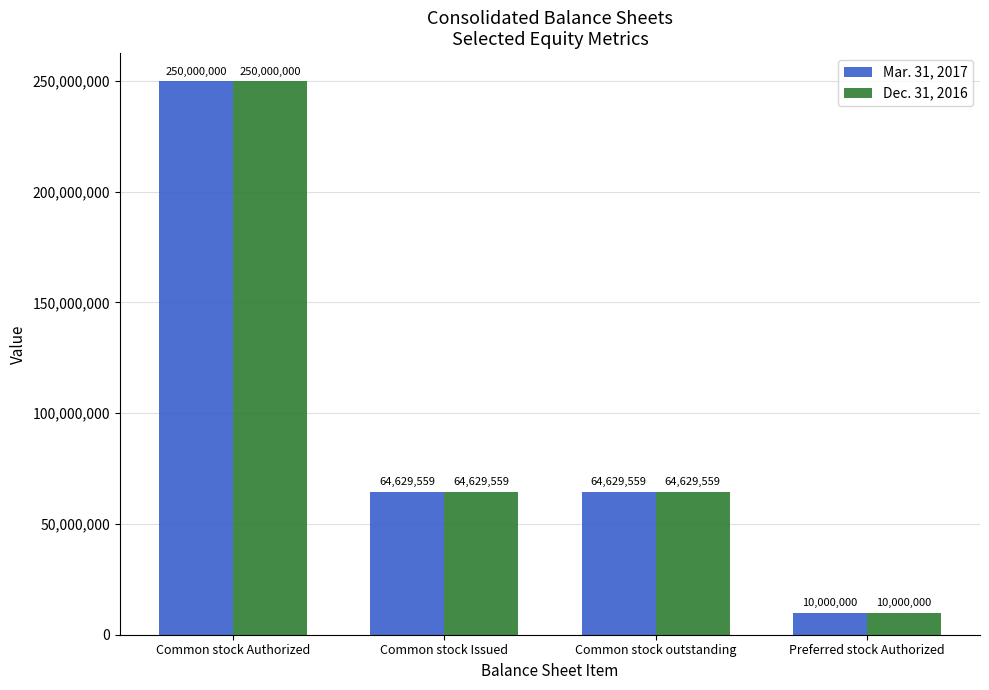

At which label does Dec. 31, 2016 reach its peak?

Common stock Authorized